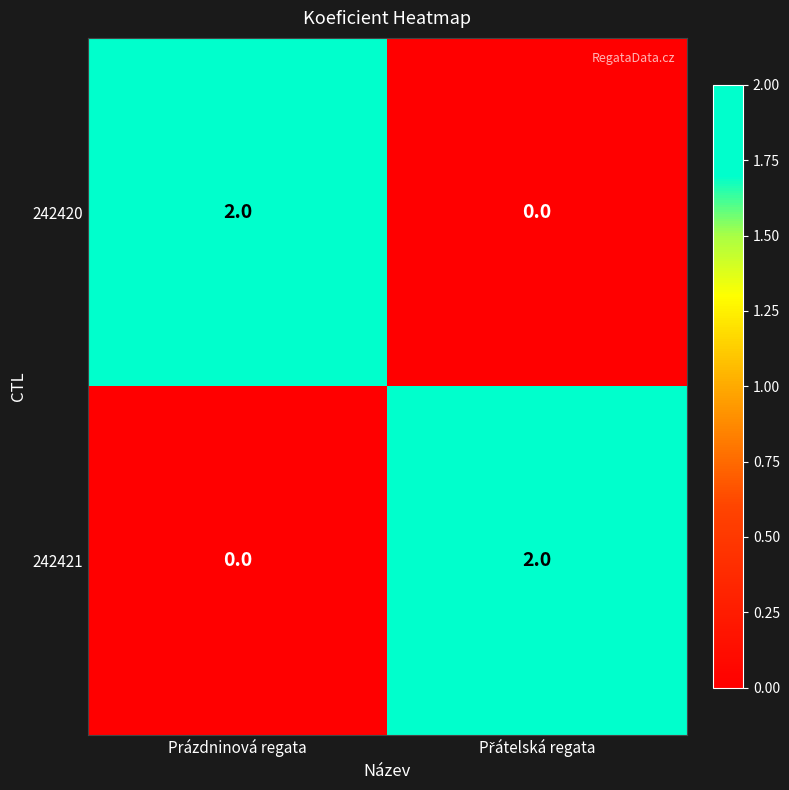

How many categories are shown in the chart?

2